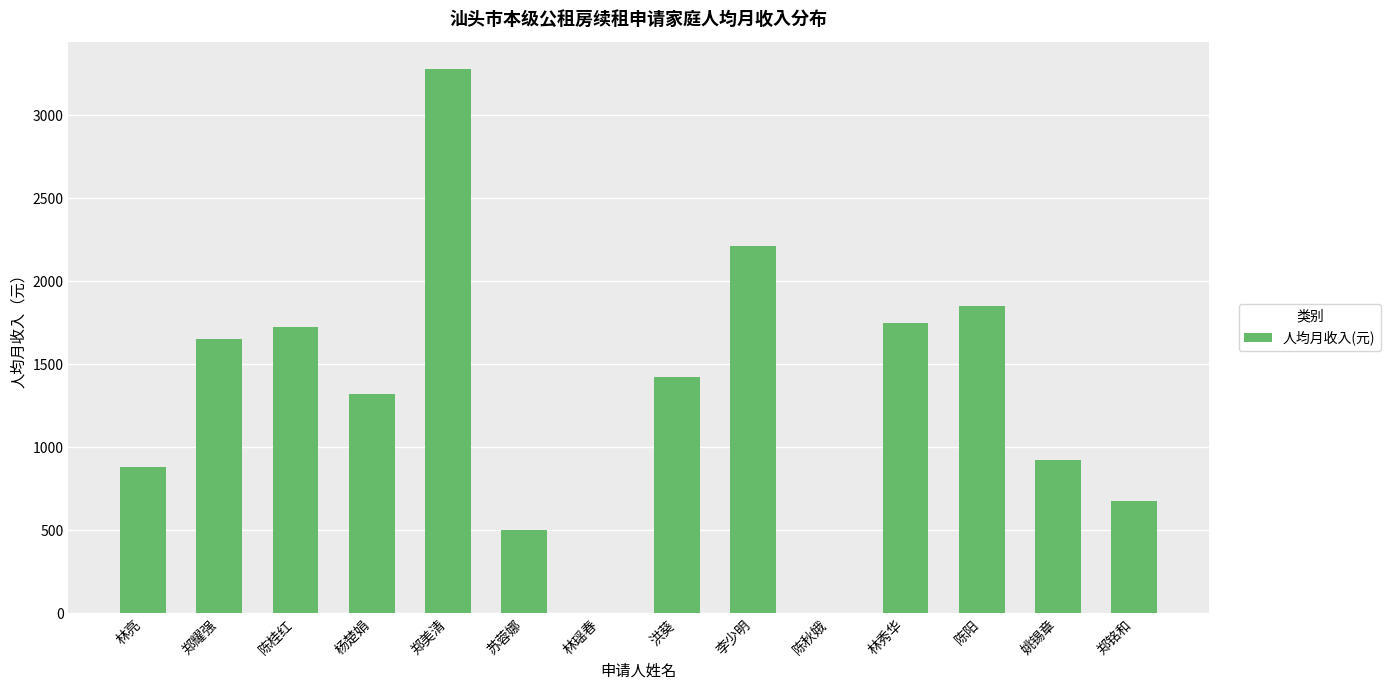

What value does the data have at 洪葵?

1426.3